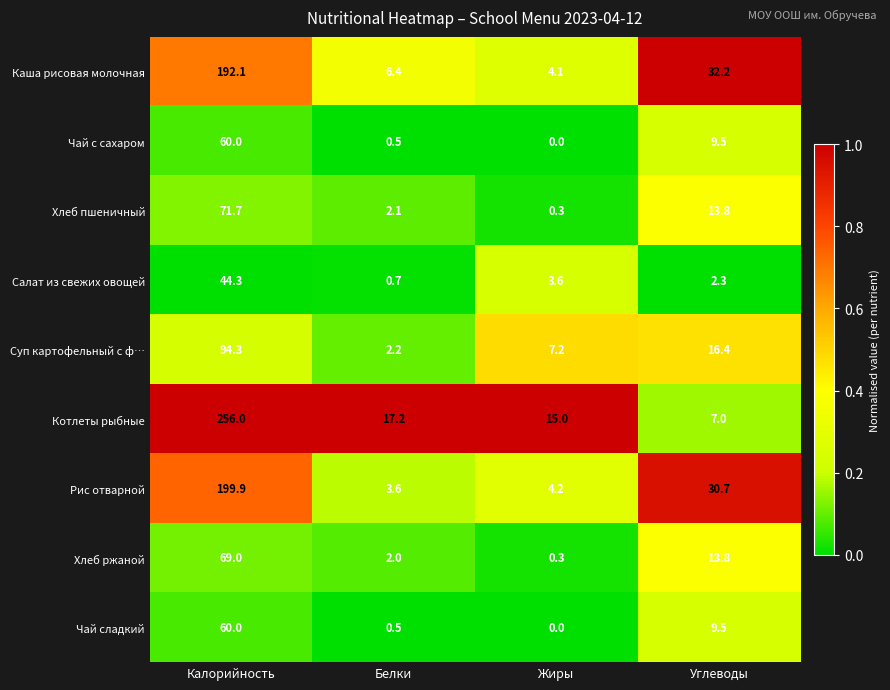

At which label is Чай с сахаром closest to 30?

Углеводы